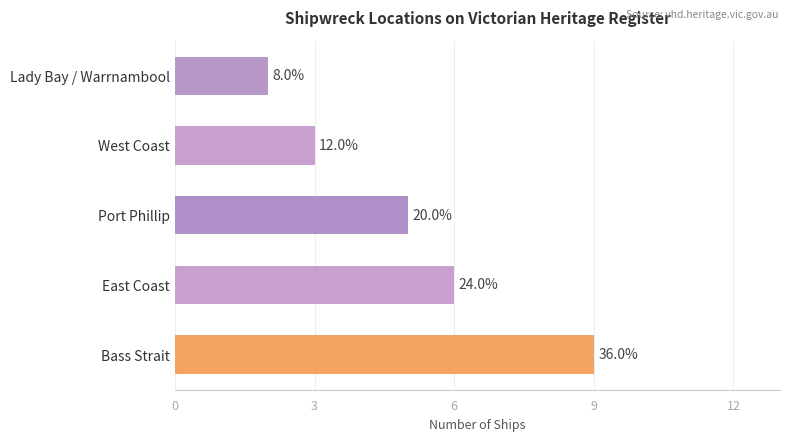

How many bars are there in total?

5